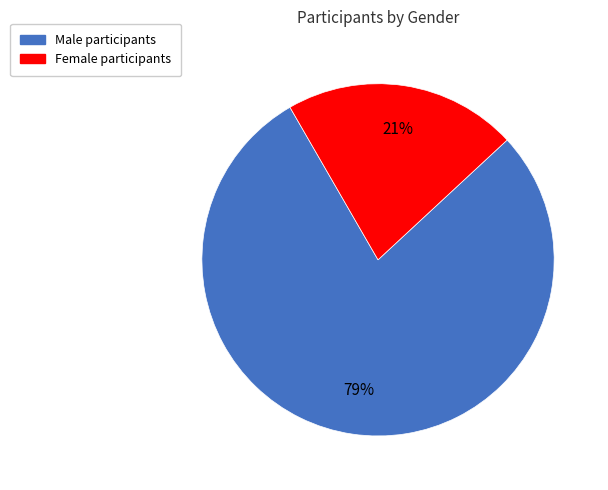

To the nearest percent, what is the average slice percentage?

50%